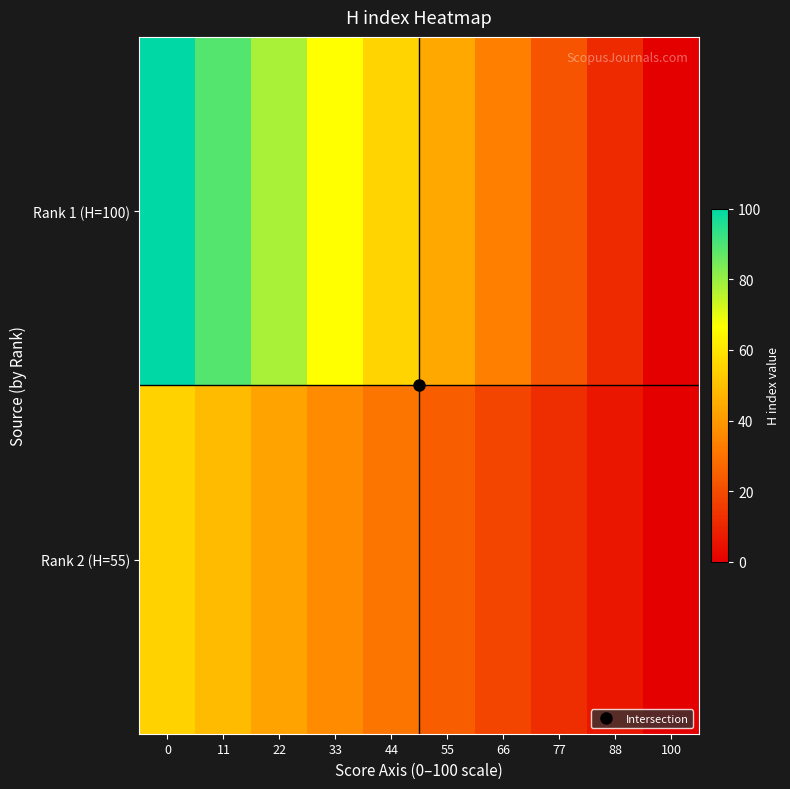

Reading right to left, extract all data points from this chart.

Rank 1 (H=100): 100=0.0	88=11.1	77=22.2	66=33.3	55=44.4	44=55.6	33=66.7	22=77.8	11=88.9	0=100.0
Rank 2 (H=55): 100=0.0	88=6.1	77=12.2	66=18.3	55=24.4	44=30.6	33=36.7	22=42.8	11=48.9	0=55.0